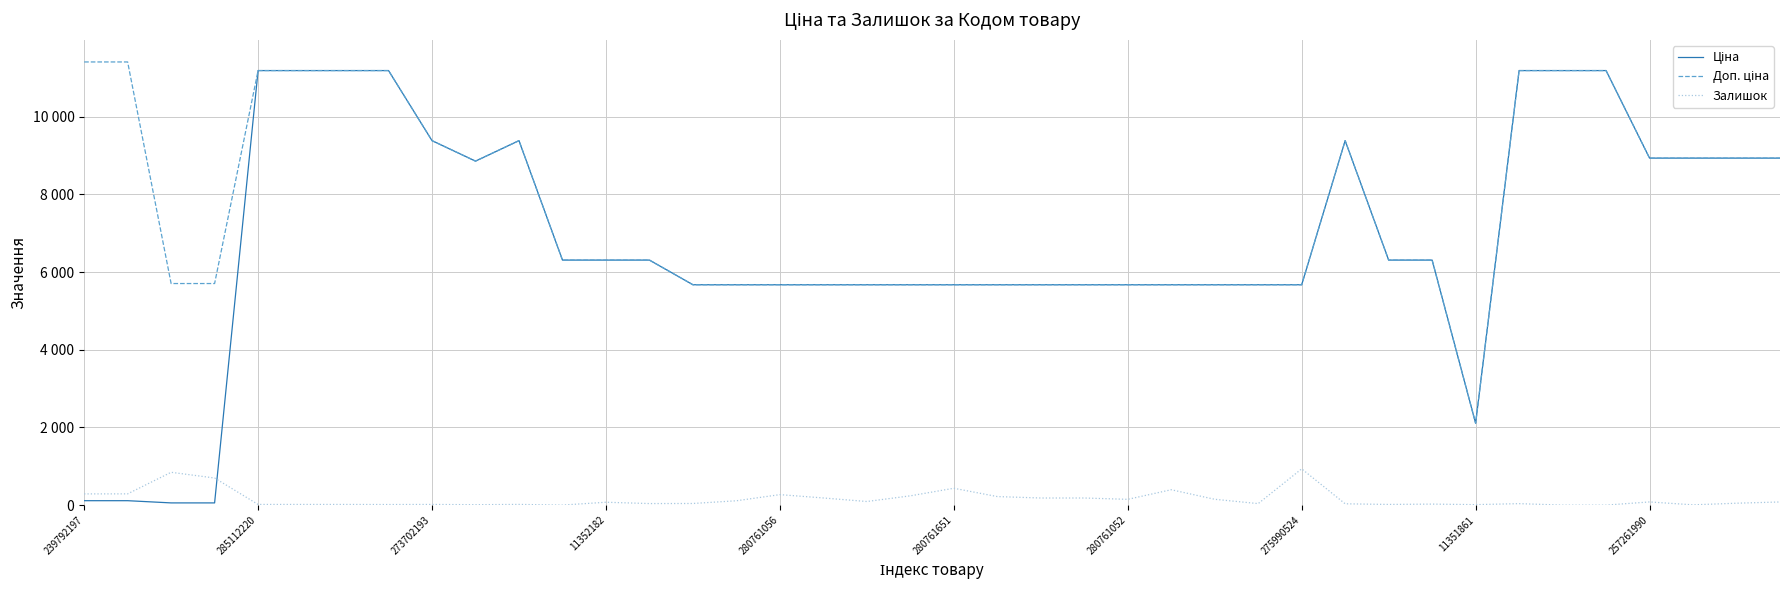

Does the chart have visible grid lines?

Yes